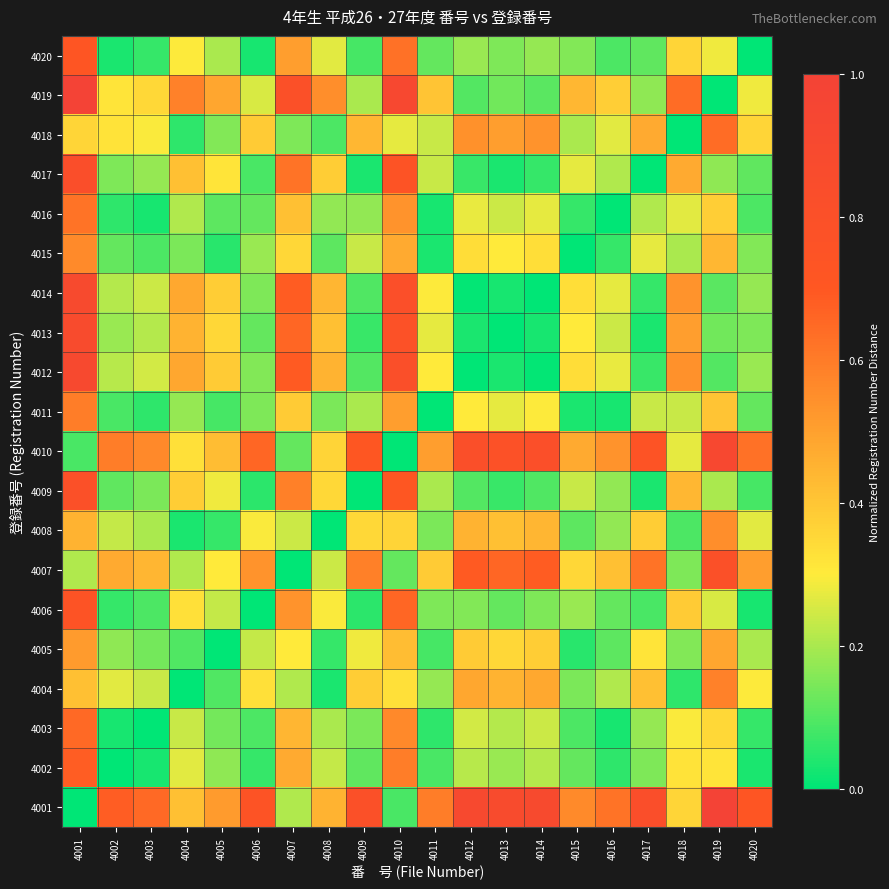

Between 4011 and 4016, which is larger?

4016